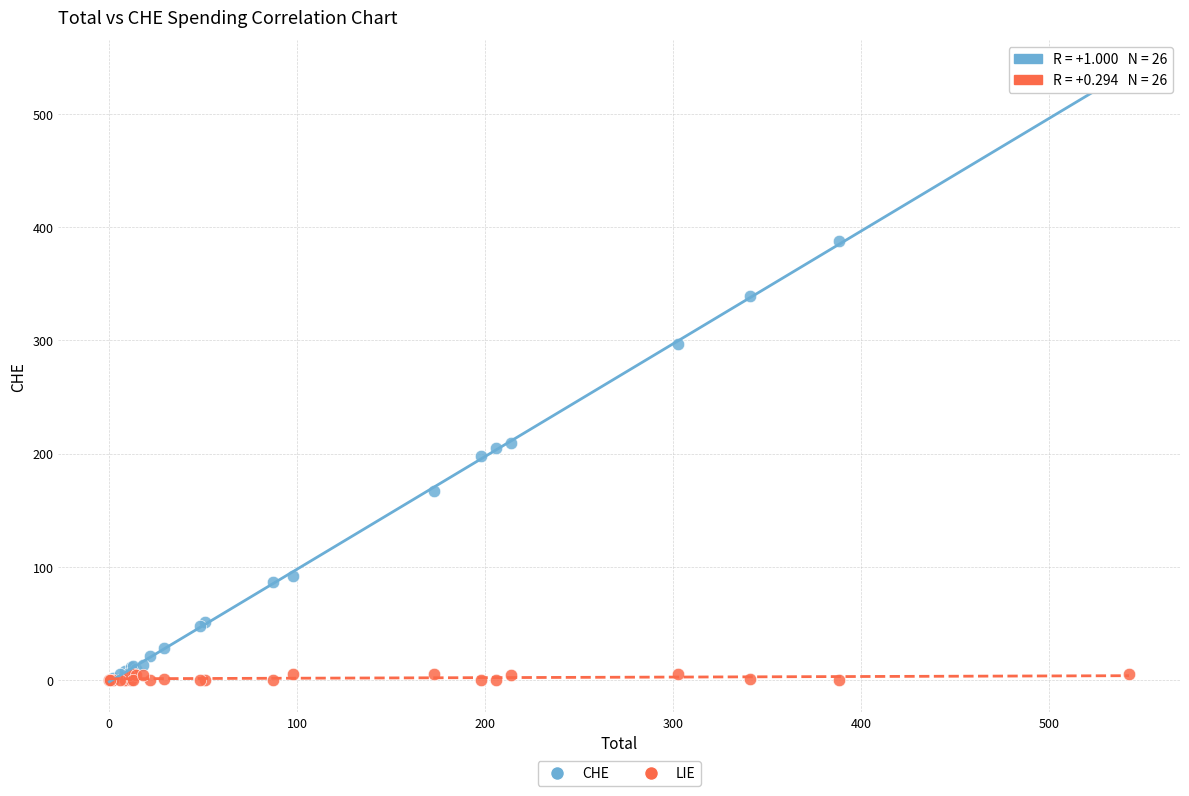

In the CHE series, what Y value is closest to 268?

296.7